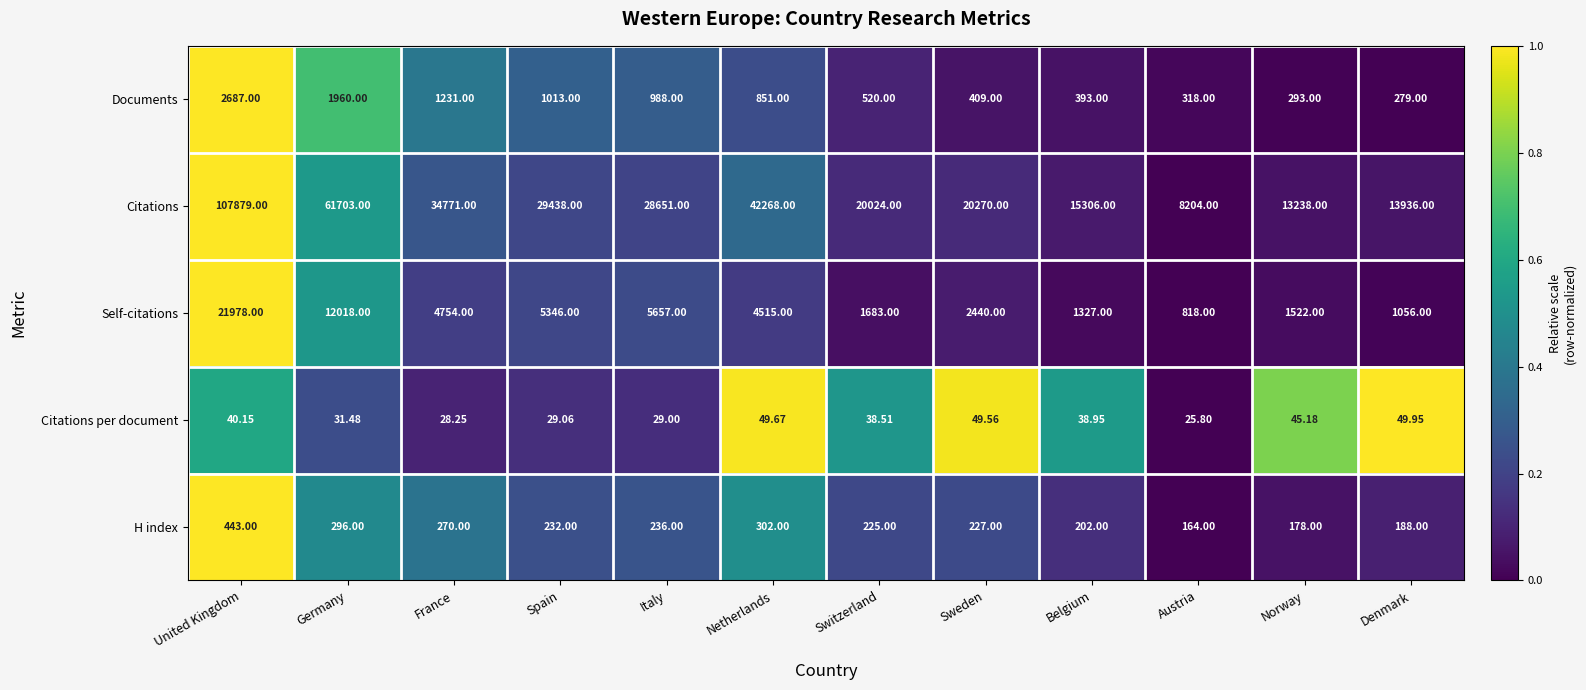

At Belgium, list the series in order from smallest to largest.

Citations per document, H index, Documents, Self-citations, Citations